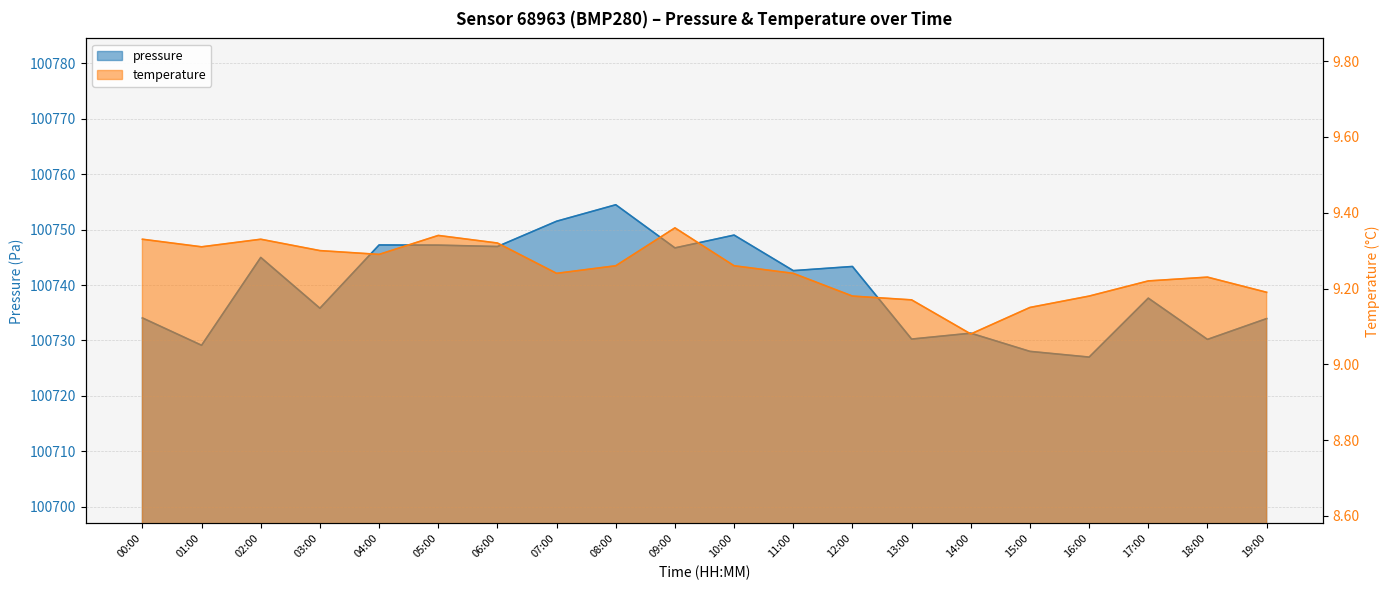

How many data points in pressure are above 100742?

10